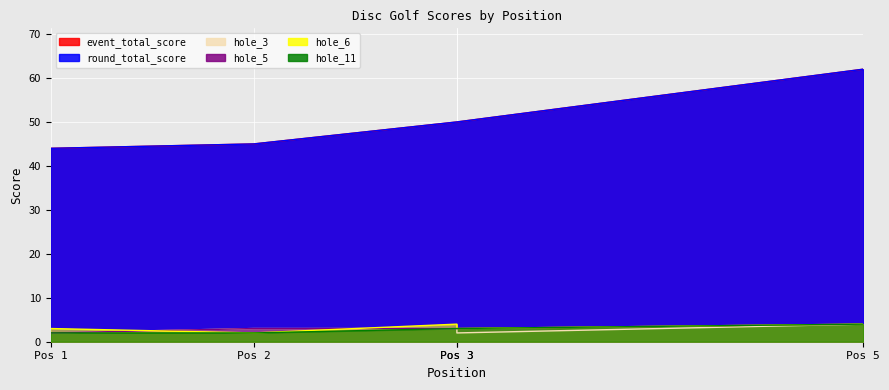

The value of hole_6 at Pos 3 is 1. True or false?

False